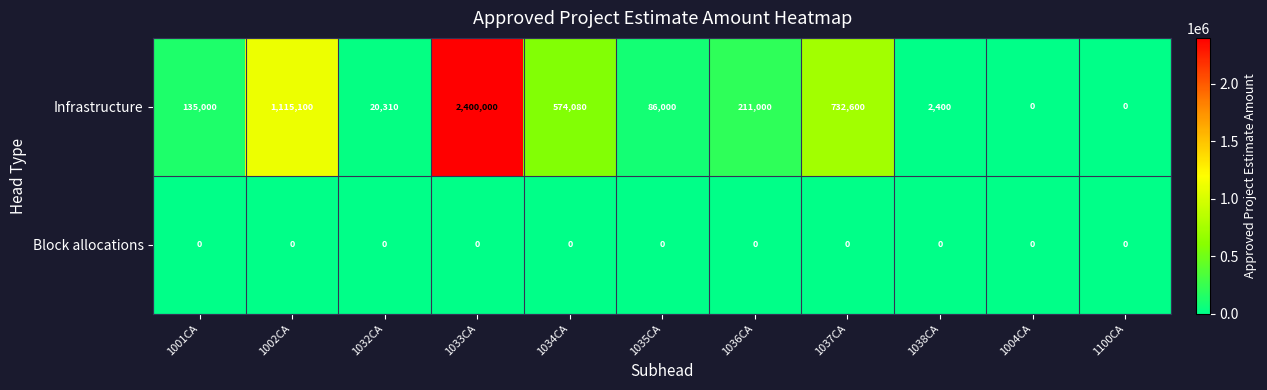

List the series in order of their peak value, highest first.

Infrastructure, Block allocations